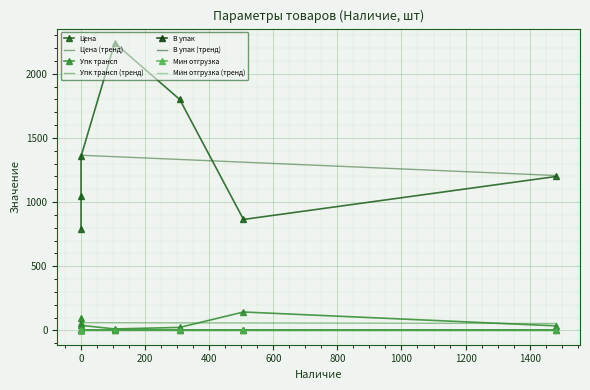

At how many categories does at least one series exceed 1627?

2